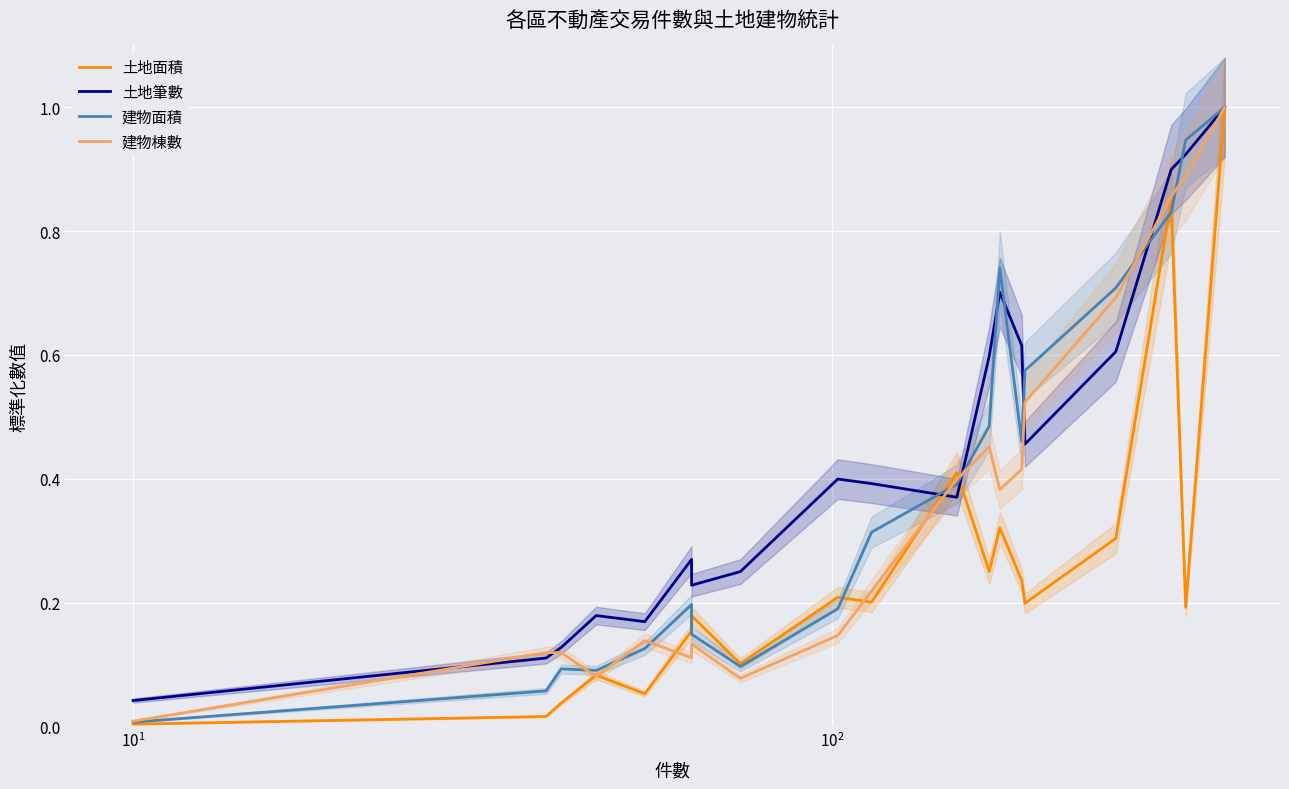

How many interior local valleys does the 土地筆數 series have?

4